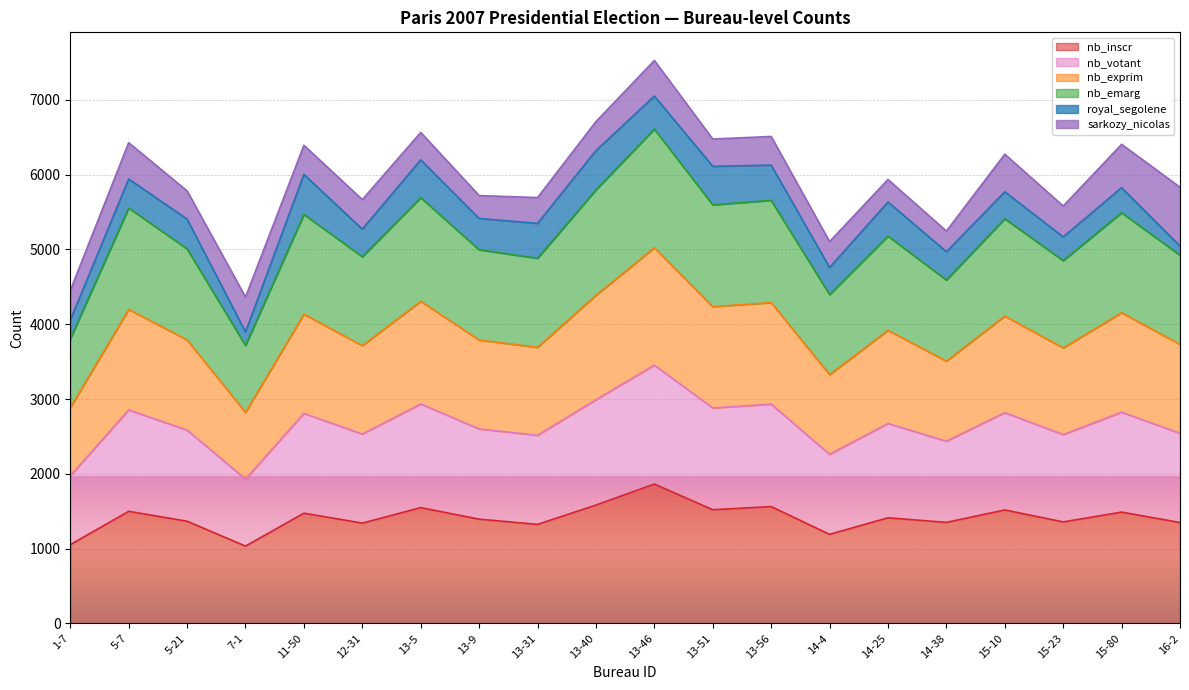

What is the label of the 17th point from the left?

15-10